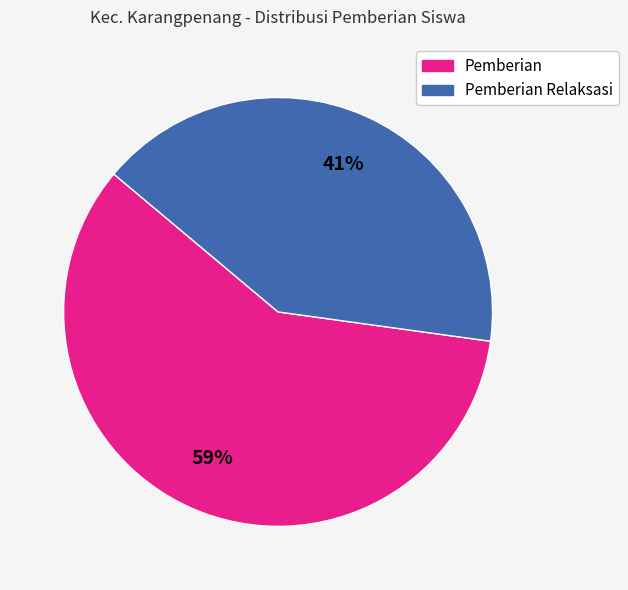

To the nearest percent, what is the average slice percentage?

50%